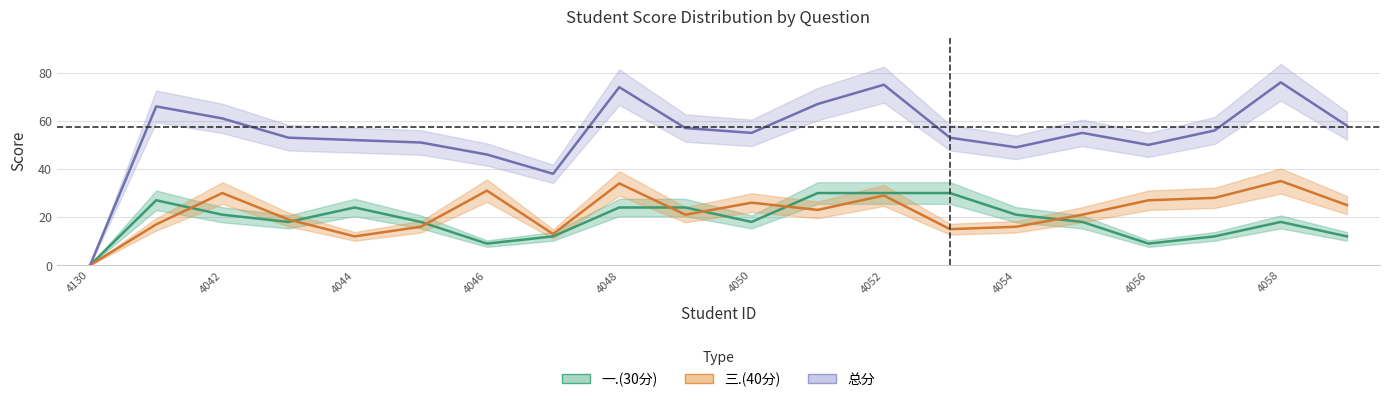

True or false: 总分 has a value of 32 at 2021064043.

False